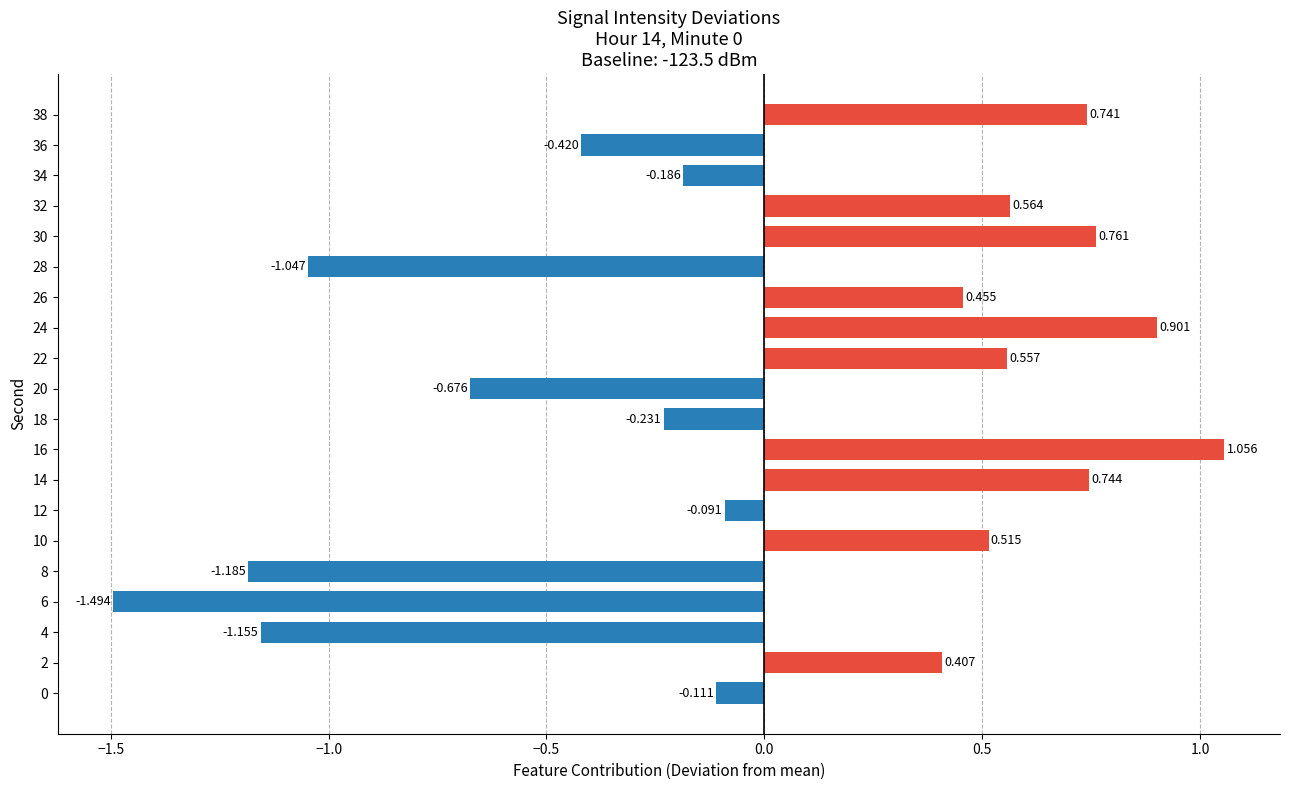

How many data points are less than 0?

10